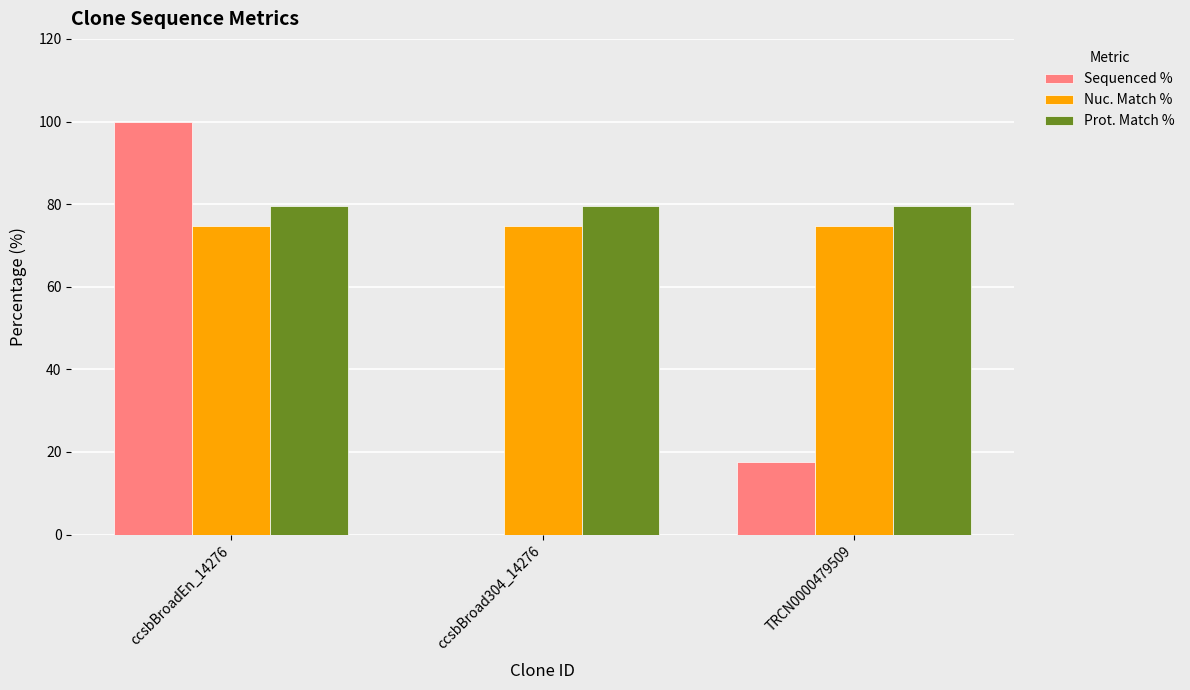

What is the sum of the Nuc. Match % values at TRCN0000479509 and ccsbBroadEn_14276?

149.2